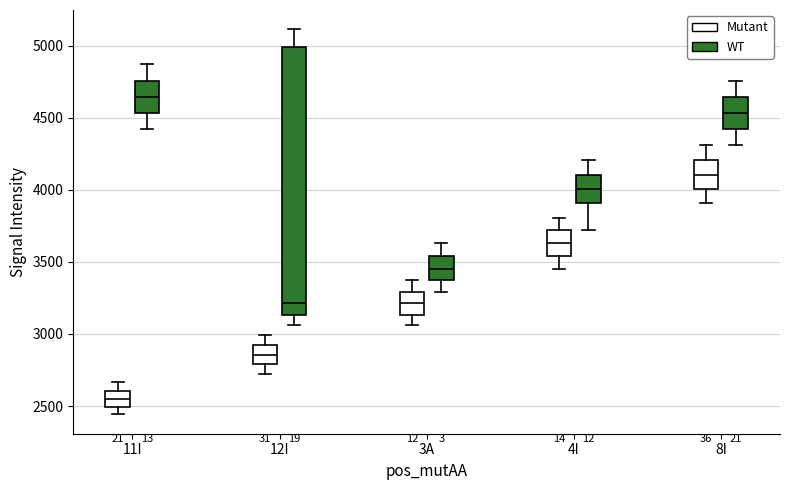

Comparing the boxes themselves (not the whiskers), which one is the tallest?

12I (WT)